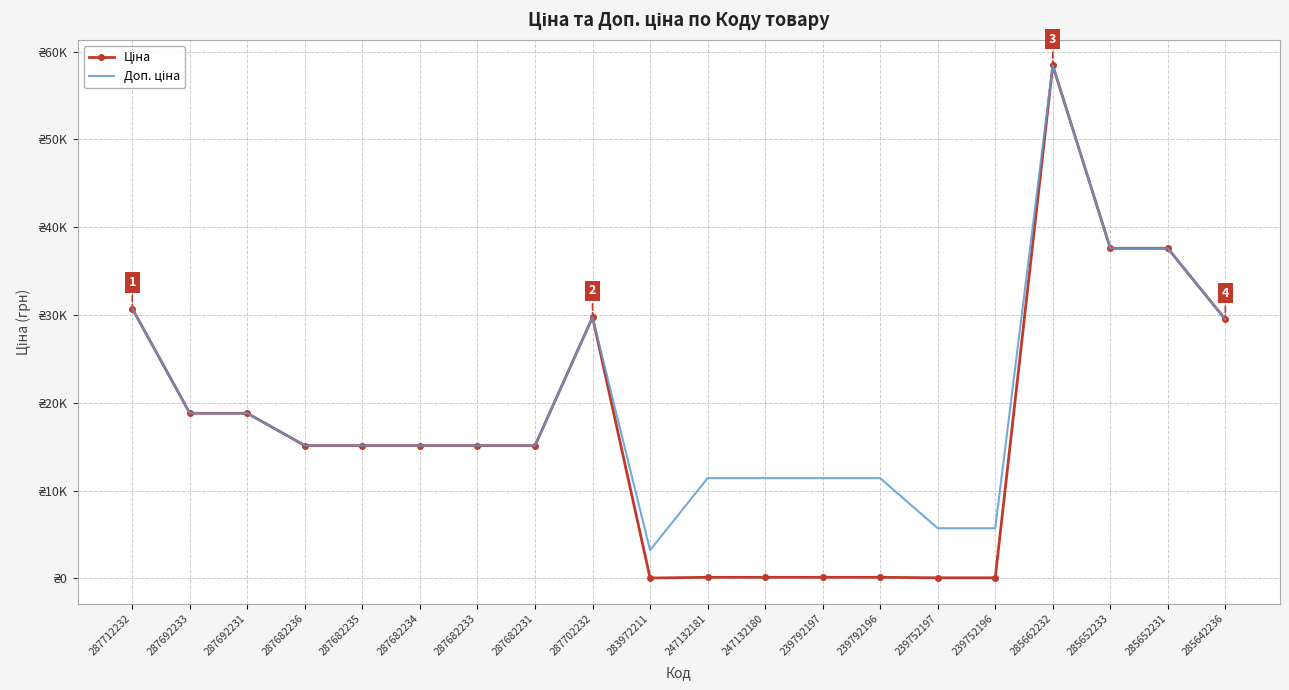

How many interior local valleys does the Ціна series have?

1